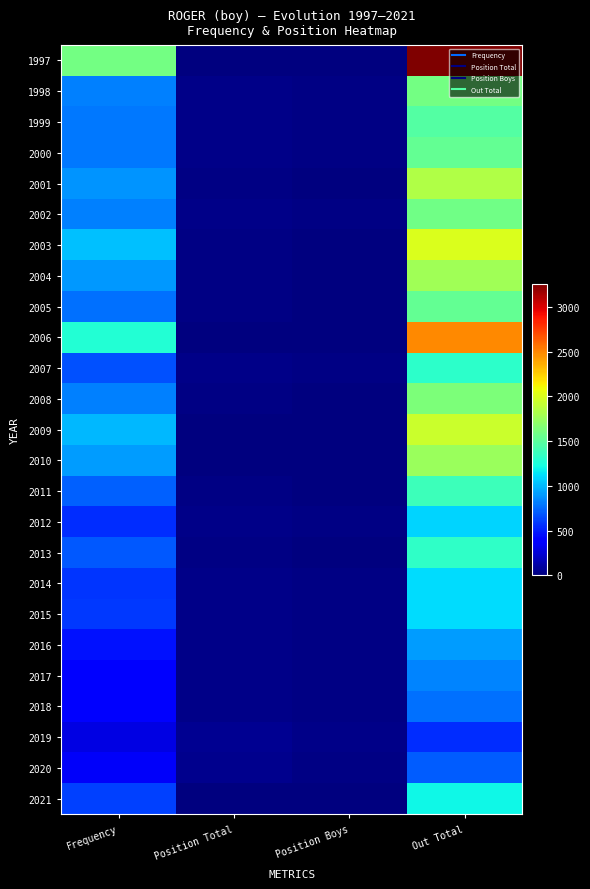

At which category is the sum across all series the highest?

Out Total